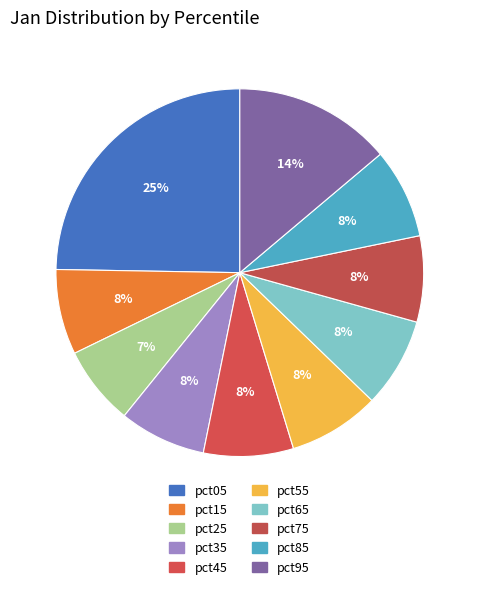

Count the number of slices in the pie.

10